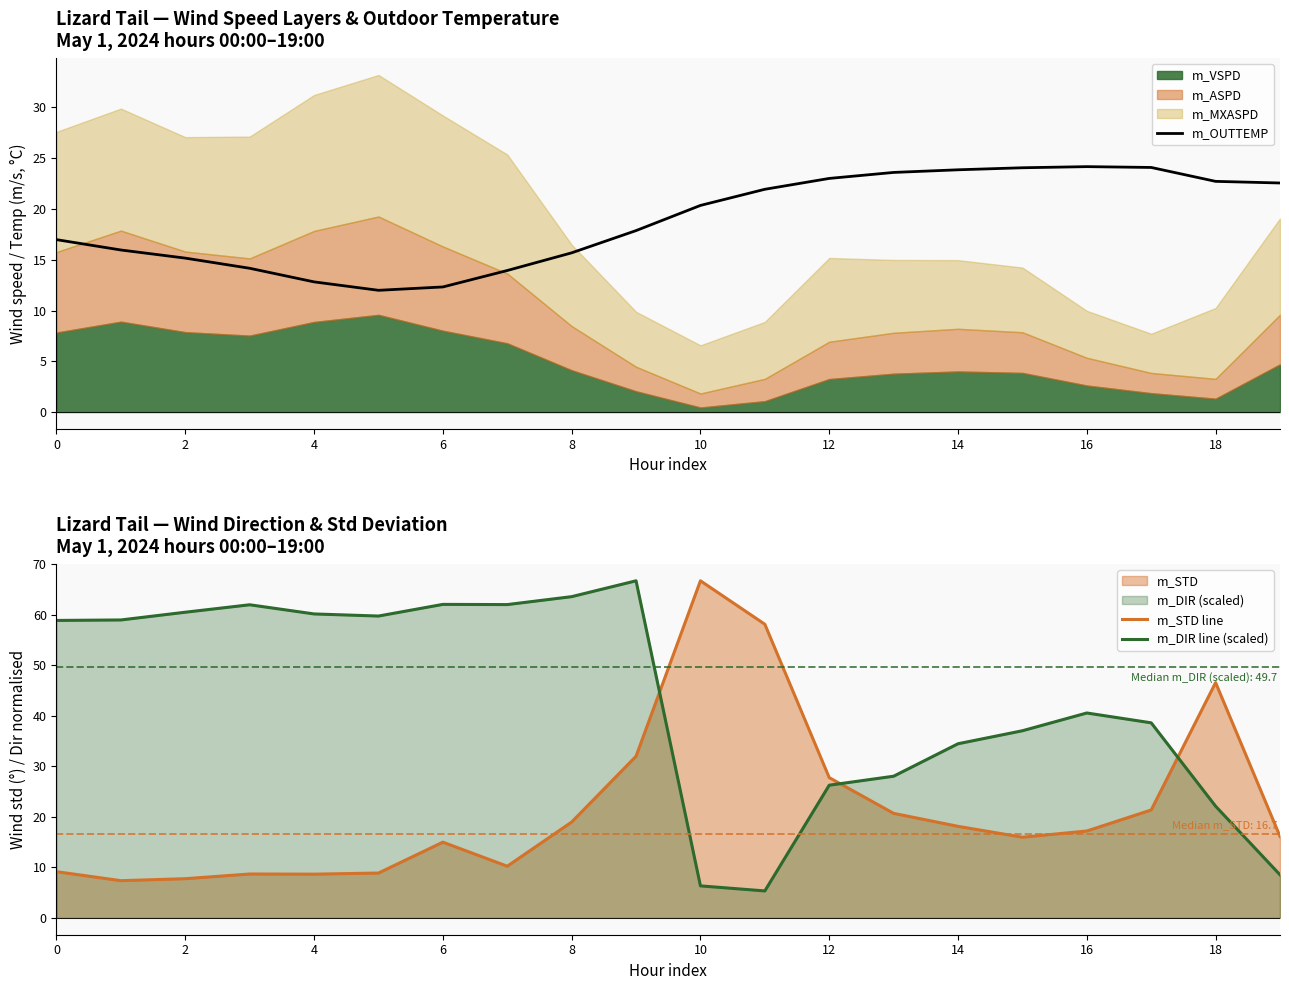

Where does the m_OUTTEMP series first go above 20?

10